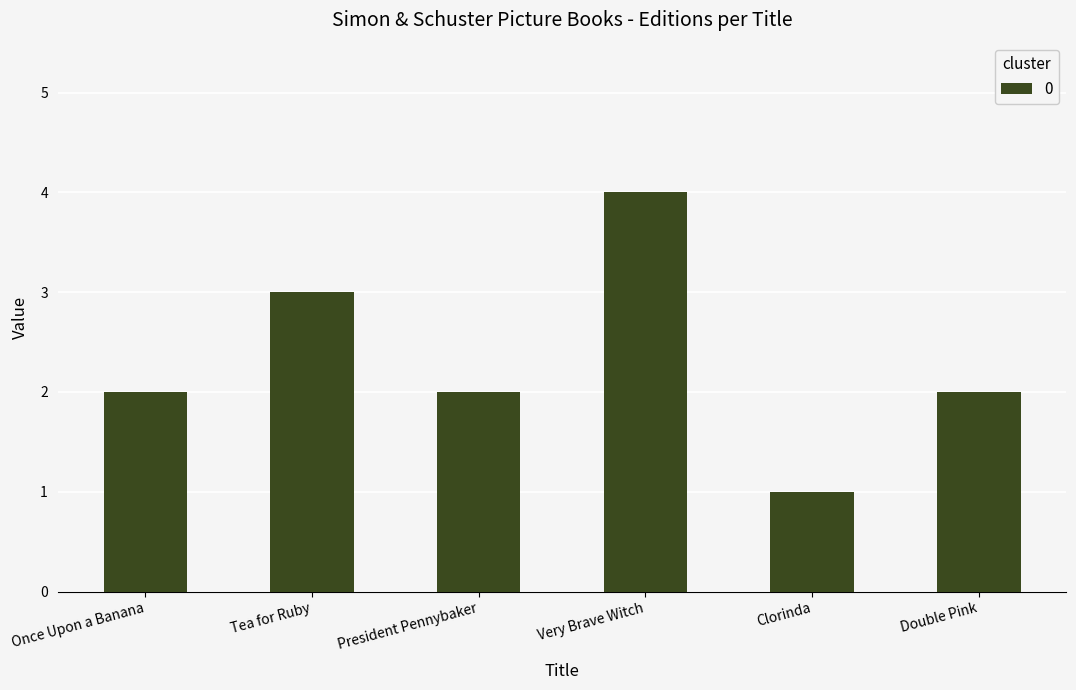

Reading left to right, list all the values displayed in this chart.

Once Upon a Banana=2	Tea for Ruby=3	President Pennybaker=2	Very Brave Witch=4	Clorinda=1	Double Pink=2